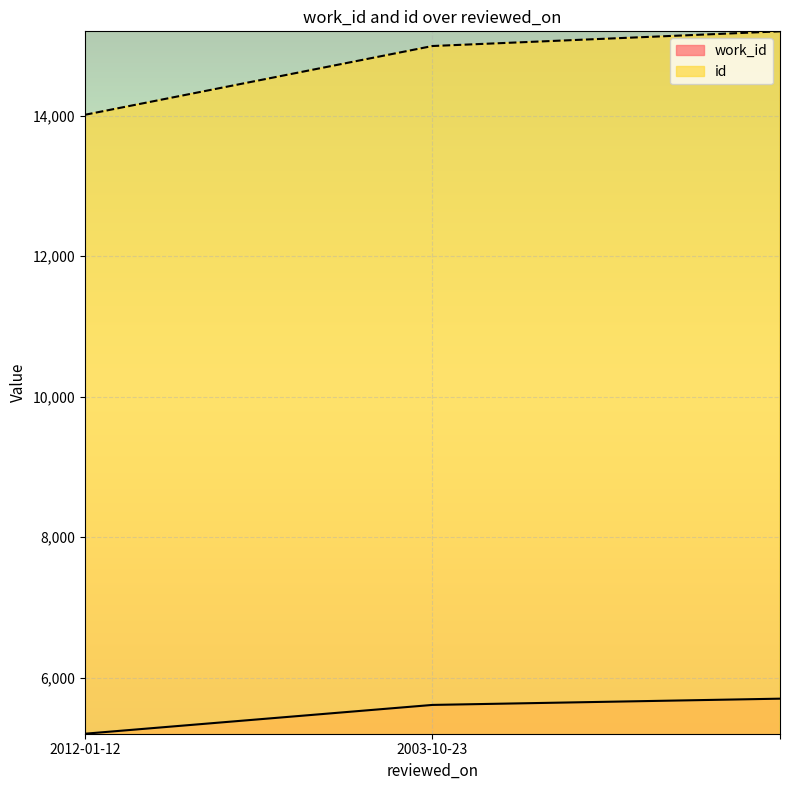

What is the sum of all work_id values?

16515